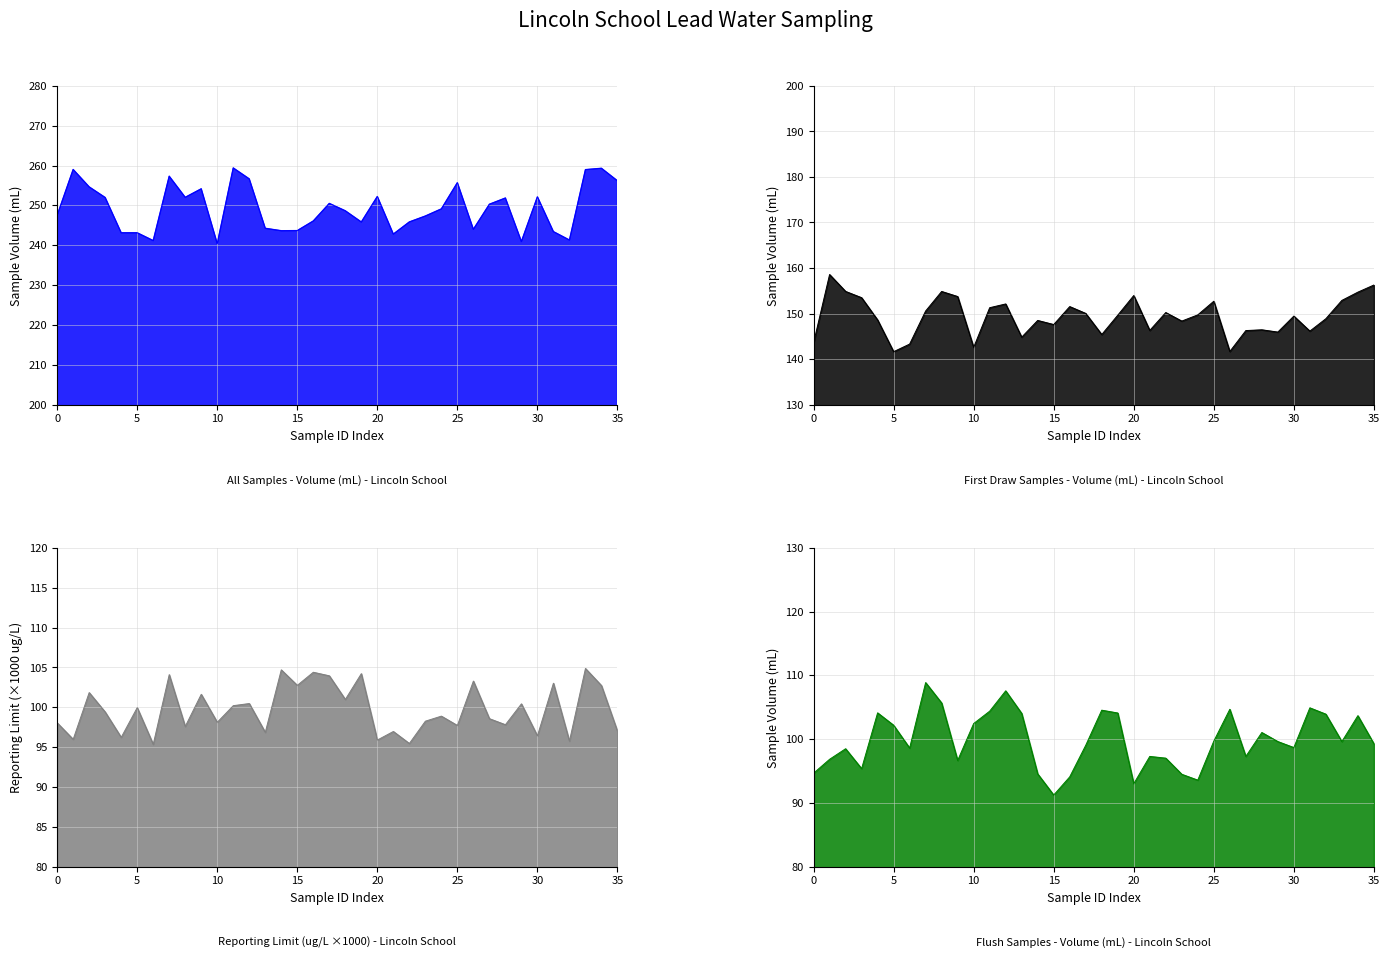

True or false: Reporting Limit (ug/L) and Sample Volume (mL) cross at least once.

False